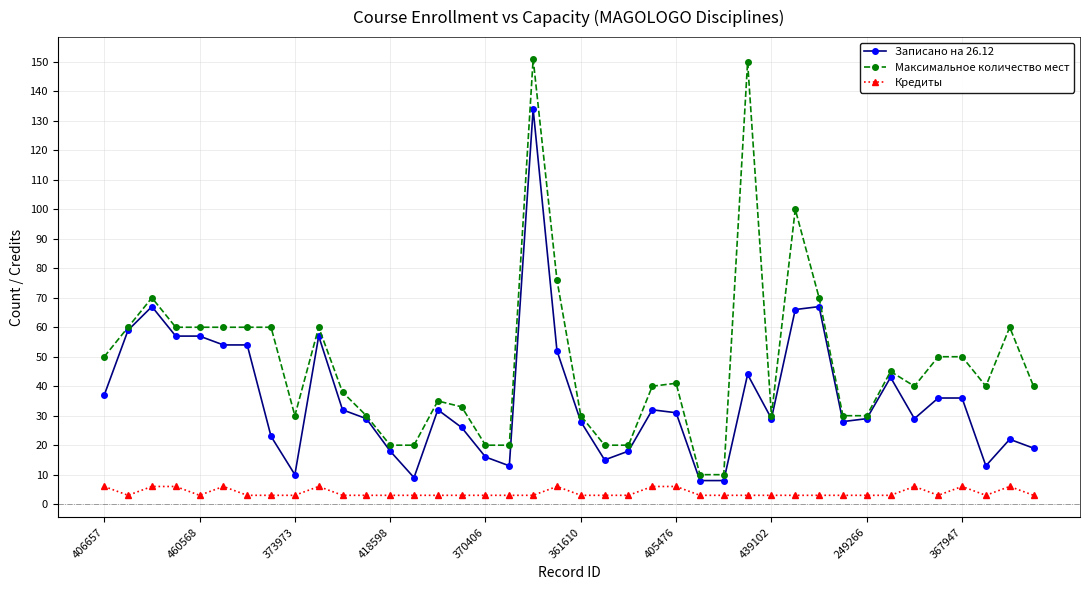

True or false: Записано на 26.12 has more than 1 interior local peaks.

True